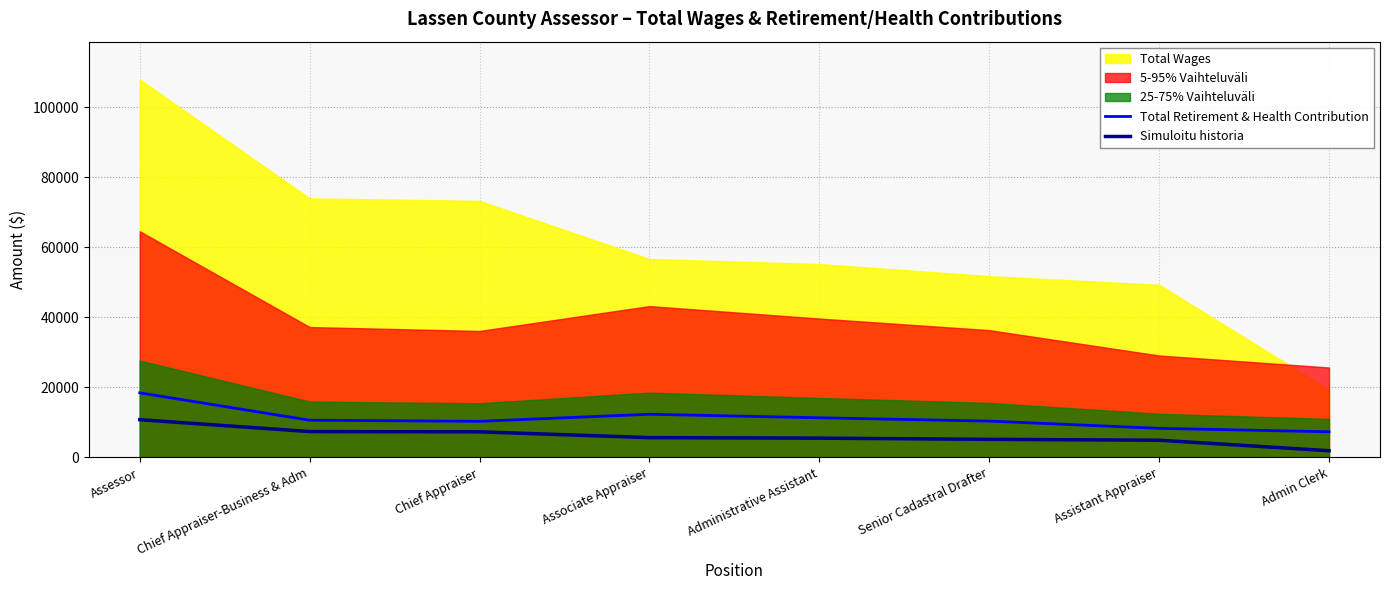

What is the label of the 5th point from the left?

Administrative Assistant